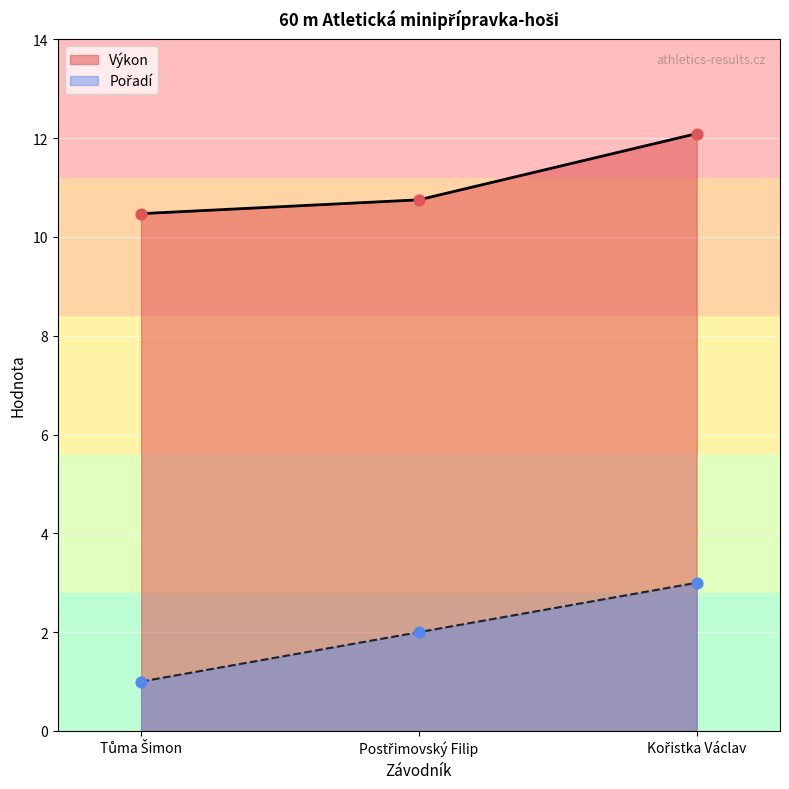

At which category is the sum across all series the highest?

Kořistka Václav